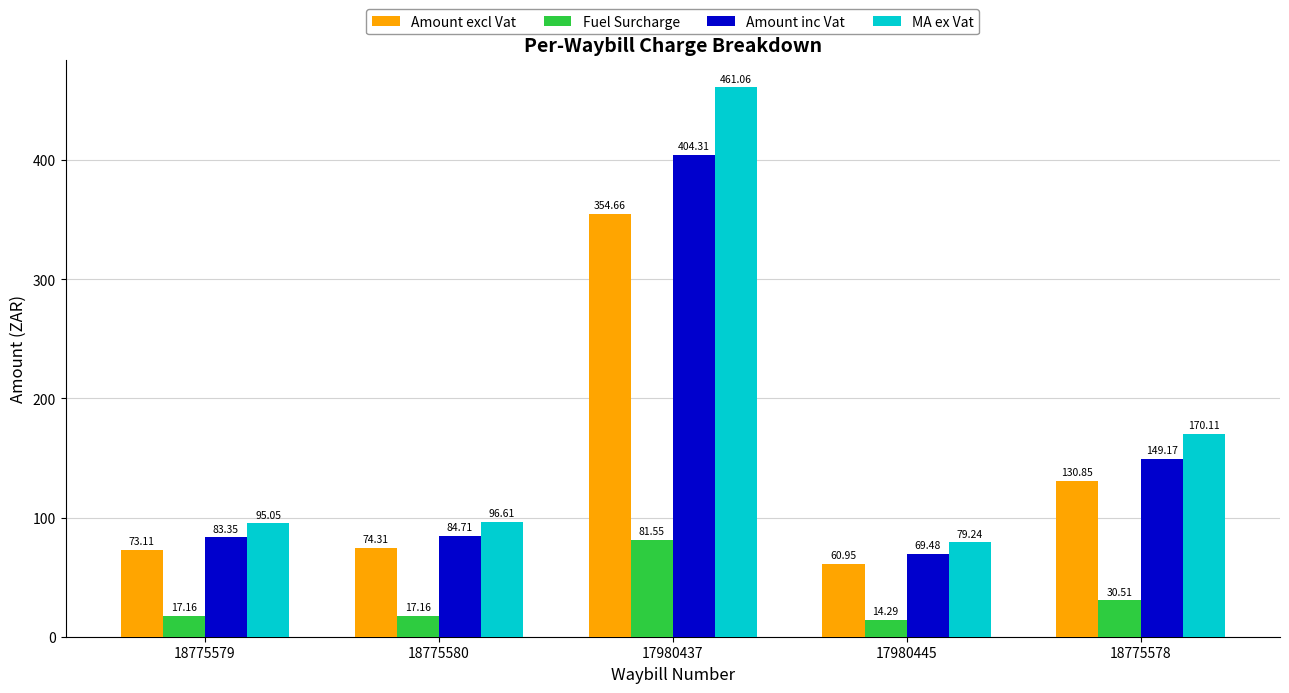

Is it true that Amount inc Vat equals 84.7 at 18775580?

True